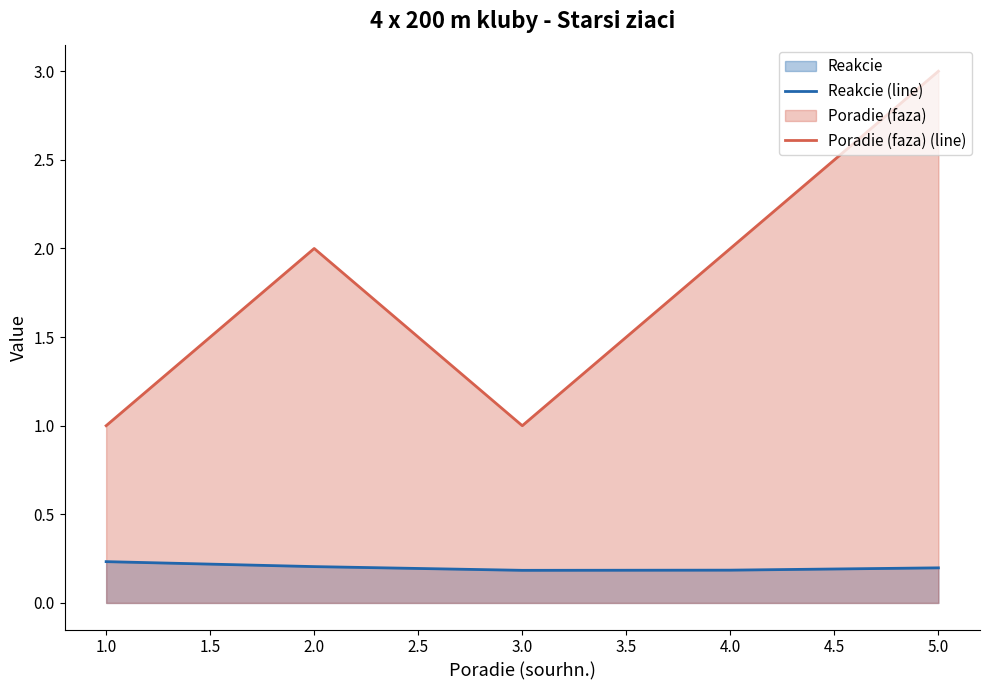

What is the value of the Poradie (faza) (line) point at the 1st from the left?

1.0